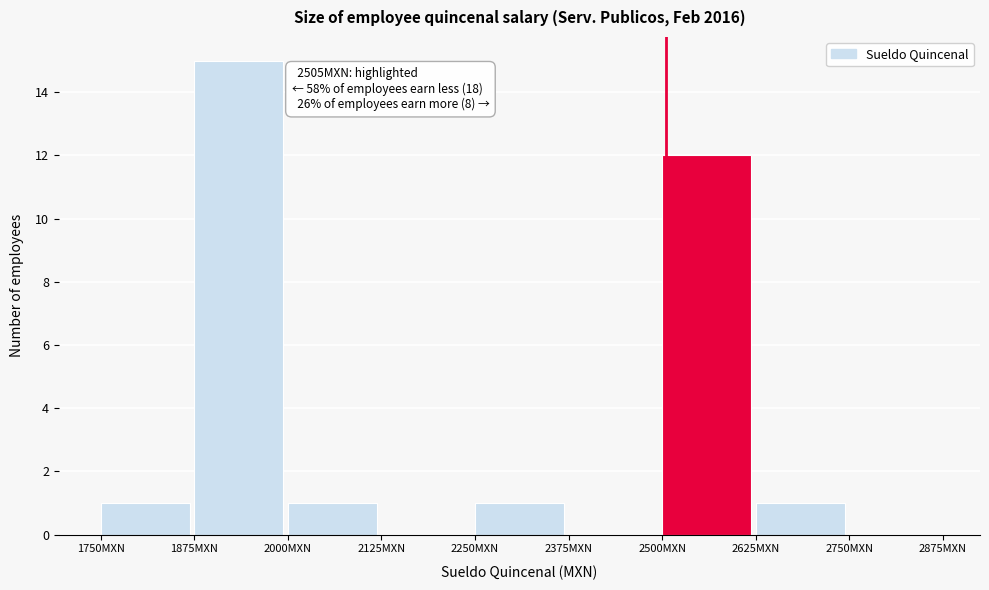

Which range on the x-axis has the tallest bar?

1875 to 2000